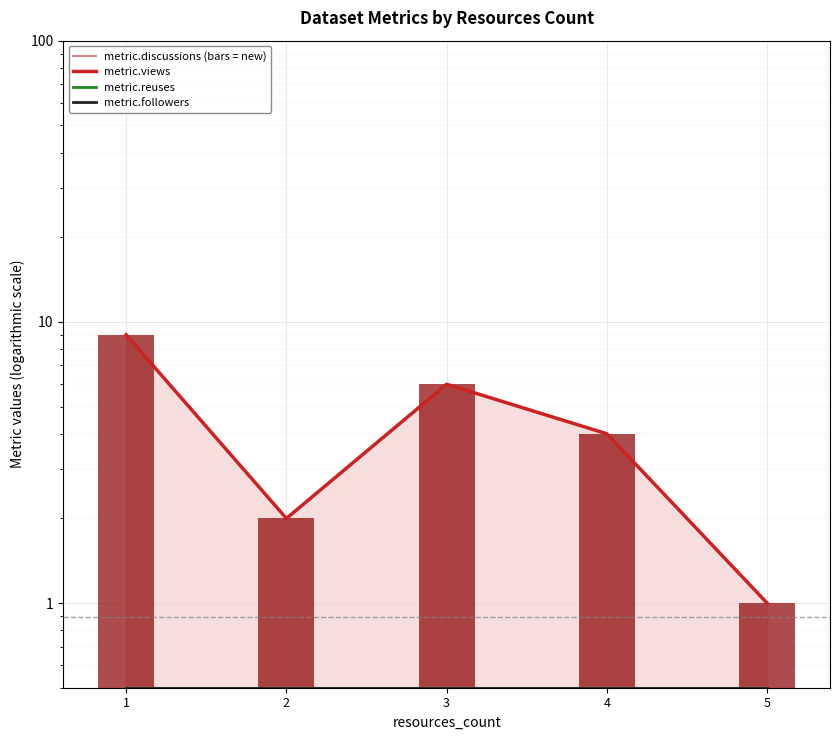

The value of metric.views at 3 is 6.0. True or false?

True